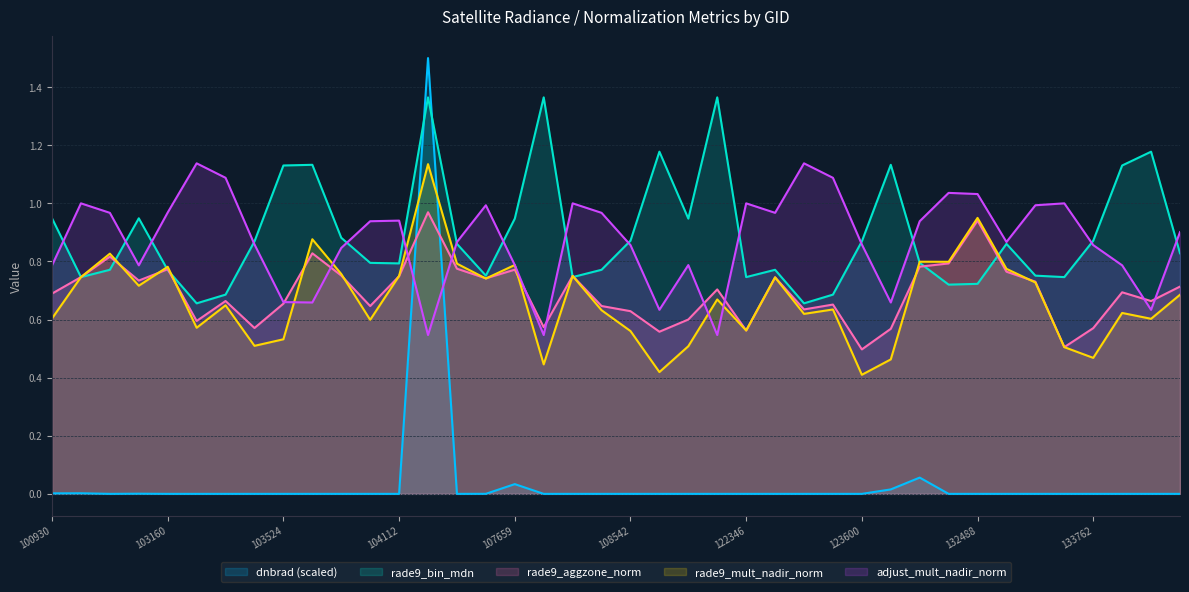

True or false: rade9_bin_mdn has more than 0 points higher than both neighbors.

True